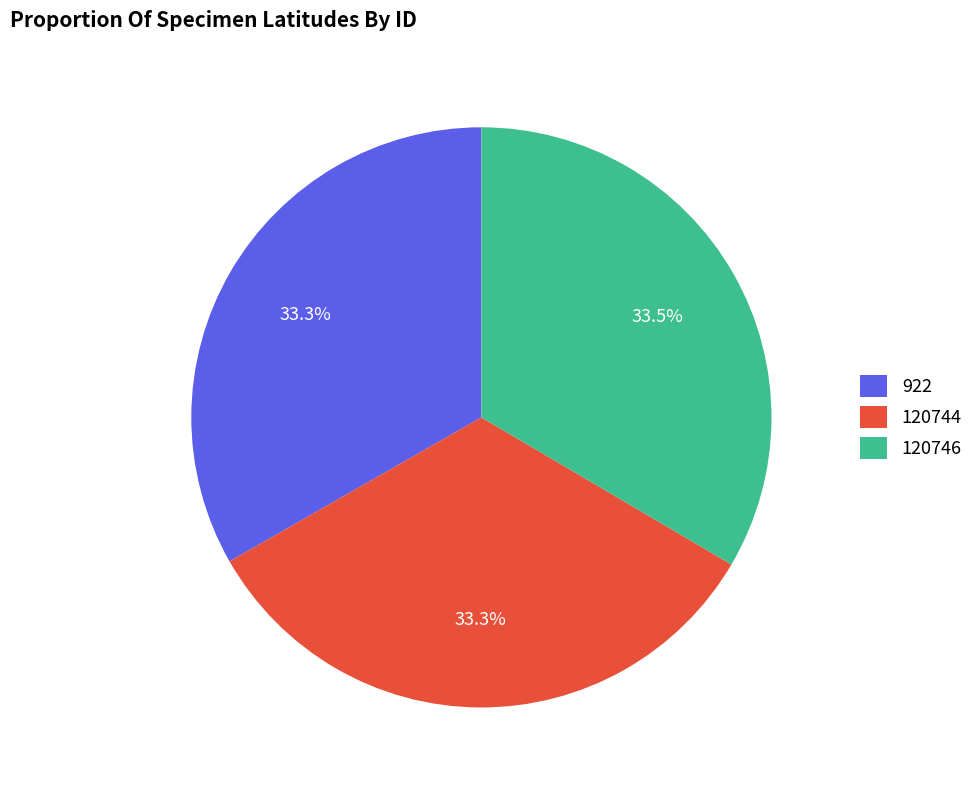

Is there any slice that represents more than half of the pie?

No